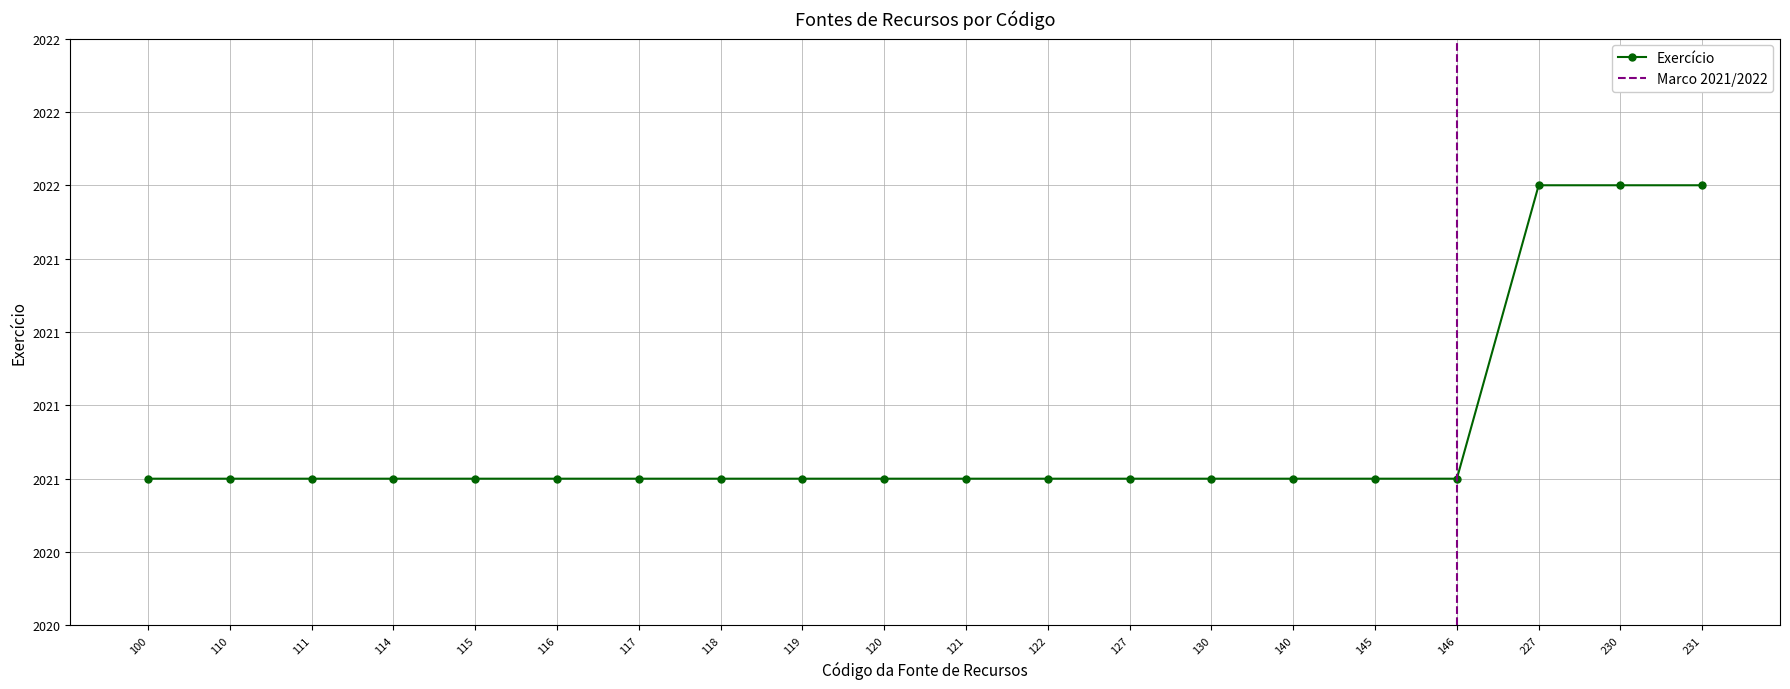

What is the value of the 7th point from the left?

2021